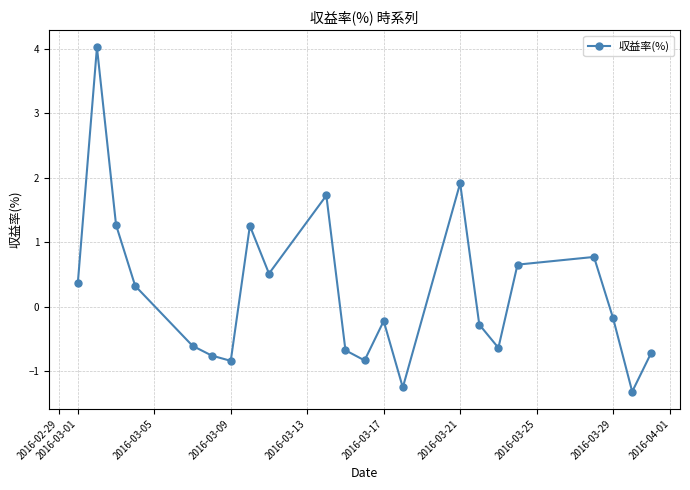

How many points are lower than both their immediate neighbors (excluding endpoints)?

6